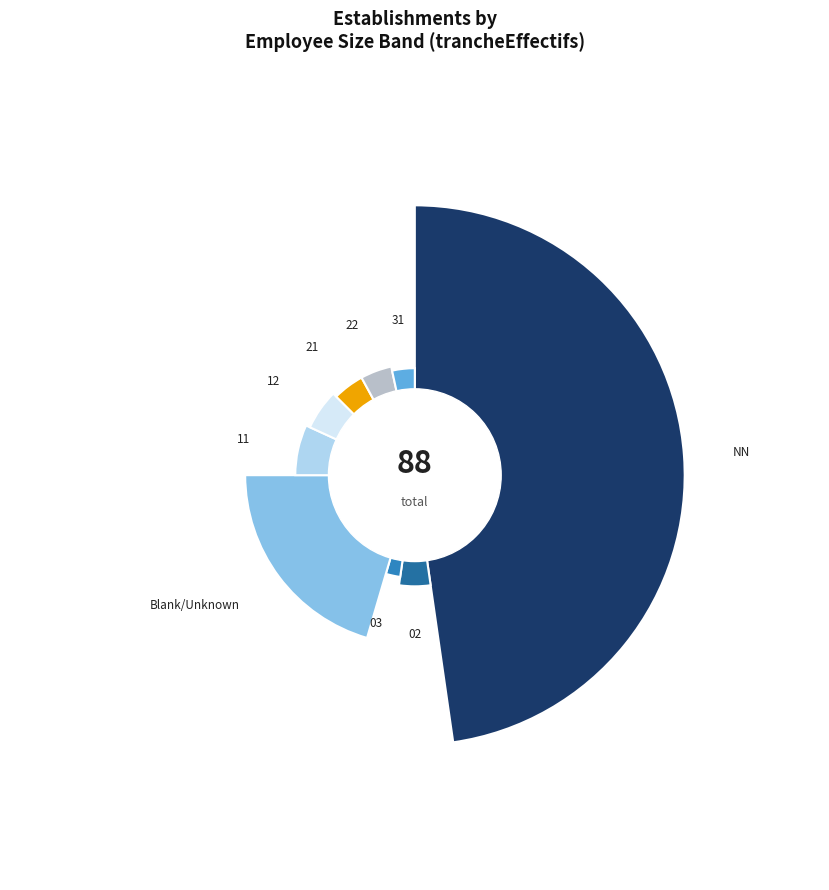

The 31 slice represents 16% of the pie. True or false?

False